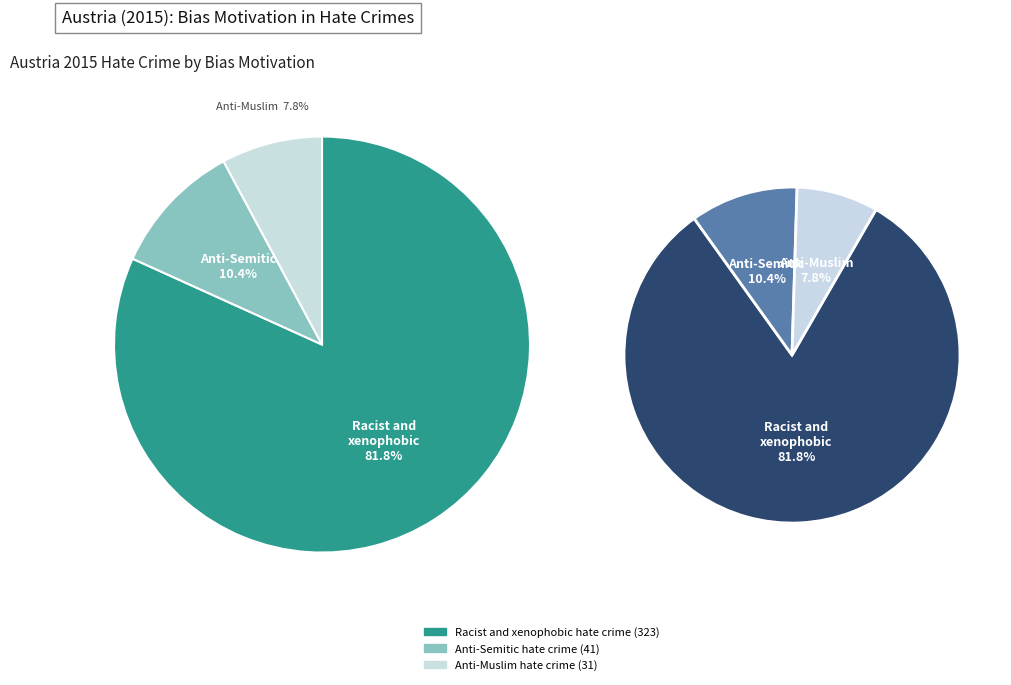

What percentage is NOT represented by Anti-Muslim hate crime?

92.2%